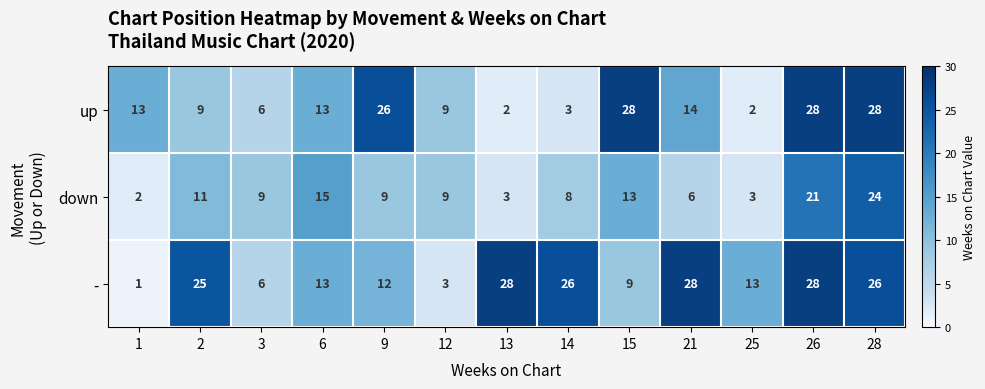

Rank the series at 13 from lowest to highest value.

up, down, -